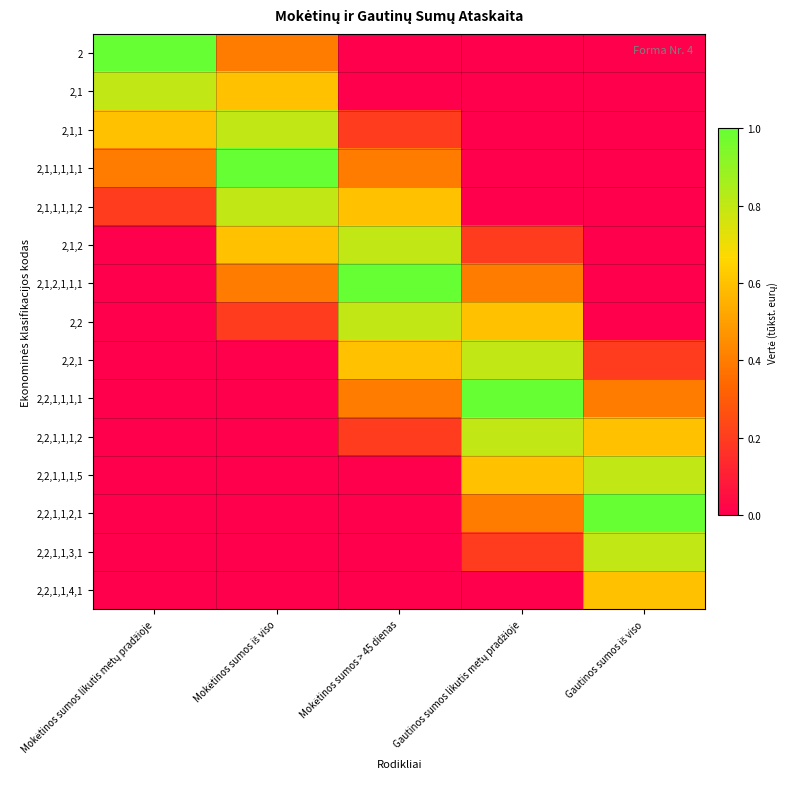

Reading left to right, extract all data points from this chart.

2: Mokėtinos sumos likutis metų pradžioje=1.0	Mokėtinos sumos iš viso=0.4	Mokėtinos sumos > 45 dienas=0.0	Gautinos sumos likutis metų pradžioje=0.0	Gautinos sumos iš viso=0.0
2,1: Mokėtinos sumos likutis metų pradžioje=0.8	Mokėtinos sumos iš viso=0.6	Mokėtinos sumos > 45 dienas=0.0	Gautinos sumos likutis metų pradžioje=0.0	Gautinos sumos iš viso=0.0
2,1,1: Mokėtinos sumos likutis metų pradžioje=0.6	Mokėtinos sumos iš viso=0.8	Mokėtinos sumos > 45 dienas=0.2	Gautinos sumos likutis metų pradžioje=0.0	Gautinos sumos iš viso=0.0
2,1,1,1,1,1: Mokėtinos sumos likutis metų pradžioje=0.4	Mokėtinos sumos iš viso=1.0	Mokėtinos sumos > 45 dienas=0.4	Gautinos sumos likutis metų pradžioje=0.0	Gautinos sumos iš viso=0.0
2,1,1,1,1,2: Mokėtinos sumos likutis metų pradžioje=0.2	Mokėtinos sumos iš viso=0.8	Mokėtinos sumos > 45 dienas=0.6	Gautinos sumos likutis metų pradžioje=0.0	Gautinos sumos iš viso=0.0
2,1,2: Mokėtinos sumos likutis metų pradžioje=0.0	Mokėtinos sumos iš viso=0.6	Mokėtinos sumos > 45 dienas=0.8	Gautinos sumos likutis metų pradžioje=0.2	Gautinos sumos iš viso=0.0
2,1,2,1,1,1: Mokėtinos sumos likutis metų pradžioje=0.0	Mokėtinos sumos iš viso=0.4	Mokėtinos sumos > 45 dienas=1.0	Gautinos sumos likutis metų pradžioje=0.4	Gautinos sumos iš viso=0.0
2,2: Mokėtinos sumos likutis metų pradžioje=0.0	Mokėtinos sumos iš viso=0.2	Mokėtinos sumos > 45 dienas=0.8	Gautinos sumos likutis metų pradžioje=0.6	Gautinos sumos iš viso=0.0
2,2,1: Mokėtinos sumos likutis metų pradžioje=0.0	Mokėtinos sumos iš viso=0.0	Mokėtinos sumos > 45 dienas=0.6	Gautinos sumos likutis metų pradžioje=0.8	Gautinos sumos iš viso=0.2
2,2,1,1,1,1: Mokėtinos sumos likutis metų pradžioje=0.0	Mokėtinos sumos iš viso=0.0	Mokėtinos sumos > 45 dienas=0.4	Gautinos sumos likutis metų pradžioje=1.0	Gautinos sumos iš viso=0.4
2,2,1,1,1,2: Mokėtinos sumos likutis metų pradžioje=0.0	Mokėtinos sumos iš viso=0.0	Mokėtinos sumos > 45 dienas=0.2	Gautinos sumos likutis metų pradžioje=0.8	Gautinos sumos iš viso=0.6
2,2,1,1,1,5: Mokėtinos sumos likutis metų pradžioje=0.0	Mokėtinos sumos iš viso=0.0	Mokėtinos sumos > 45 dienas=0.0	Gautinos sumos likutis metų pradžioje=0.6	Gautinos sumos iš viso=0.8
2,2,1,1,2,1: Mokėtinos sumos likutis metų pradžioje=0.0	Mokėtinos sumos iš viso=0.0	Mokėtinos sumos > 45 dienas=0.0	Gautinos sumos likutis metų pradžioje=0.4	Gautinos sumos iš viso=1.0
2,2,1,1,3,1: Mokėtinos sumos likutis metų pradžioje=0.0	Mokėtinos sumos iš viso=0.0	Mokėtinos sumos > 45 dienas=0.0	Gautinos sumos likutis metų pradžioje=0.2	Gautinos sumos iš viso=0.8
2,2,1,1,4,1: Mokėtinos sumos likutis metų pradžioje=0.0	Mokėtinos sumos iš viso=0.0	Mokėtinos sumos > 45 dienas=0.0	Gautinos sumos likutis metų pradžioje=0.0	Gautinos sumos iš viso=0.6